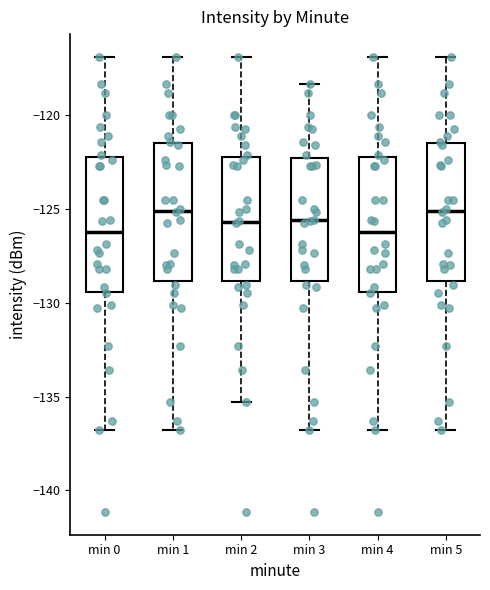

Reading left to right, transcribe this box plot: for each box, give where its median line is, the range the box spans, and where its two whiskers end, as read against the y-axis. The values are not printed on the chart, so give them approximately, as read against the axis.

min 0: median -126.0, box -129.5 to -122.0, whiskers -137.0 to -117.0
min 1: median -125.0, box -129.0 to -121.5, whiskers -137.0 to -117.0
min 2: median -125.5, box -129.0 to -122.0, whiskers -135.5 to -117.0
min 3: median -125.5, box -129.0 to -122.5, whiskers -137.0 to -118.5
min 4: median -126.0, box -129.5 to -122.0, whiskers -137.0 to -117.0
min 5: median -125.0, box -129.0 to -121.5, whiskers -137.0 to -117.0